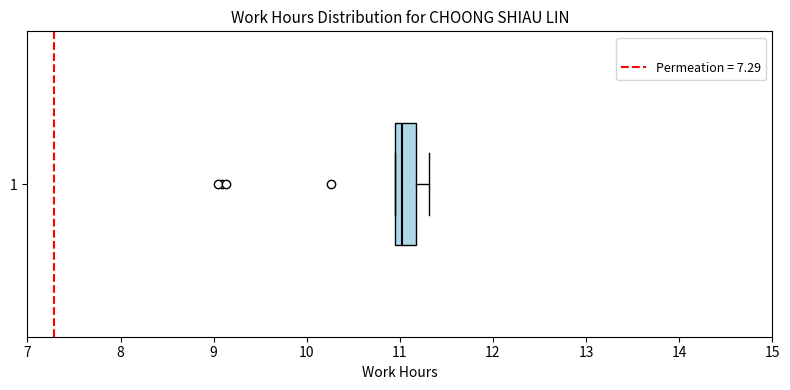

Read this box plot against the x-axis: the position of the median line, the range covered by the box, and the ends of both whiskers. The values are not printed on the chart, so give them approximately, as read against the axis.

median 11.0 (just right of the box's left edge), box 11.0 to 11.2, whiskers 11.0 to 11.3